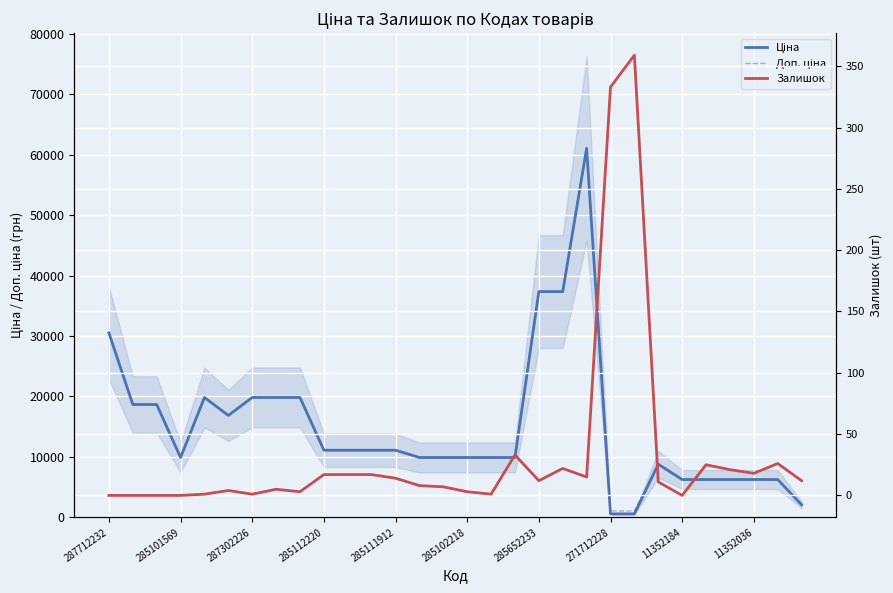

Which series changed the most between 287302226 and 285652233?

Ціна